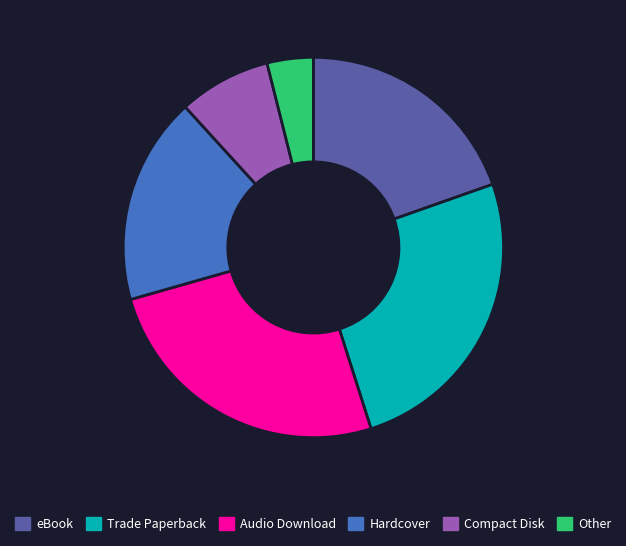

How many segments does this pie chart have?

6